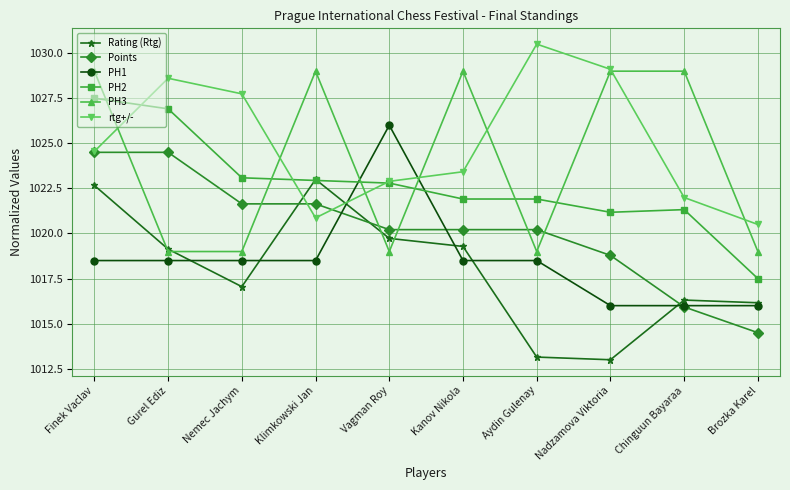

Reading left to right, list all the values displayed in this chart.

Rating (Rtg): 1022.7	1019.1	1017.1	1023.0	1019.7	1019.3	1013.1	1013.0	1016.3	1016.2
Points: 1024.5	1024.5	1021.6	1021.6	1020.2	1020.2	1020.2	1018.8	1015.9	1014.5
PH1: 1018.5	1018.5	1018.5	1018.5	1026.0	1018.5	1018.5	1016.0	1016.0	1016.0
PH2: 1027.5	1026.9	1023.1	1022.9	1022.8	1021.9	1021.9	1021.2	1021.3	1017.5
PH3: 1029.0	1019.0	1019.0	1029.0	1019.0	1029.0	1019.0	1029.0	1029.0	1019.0
rtg+/-: 1024.6	1028.6	1027.7	1020.9	1022.9	1023.4	1030.5	1029.1	1022.0	1020.5